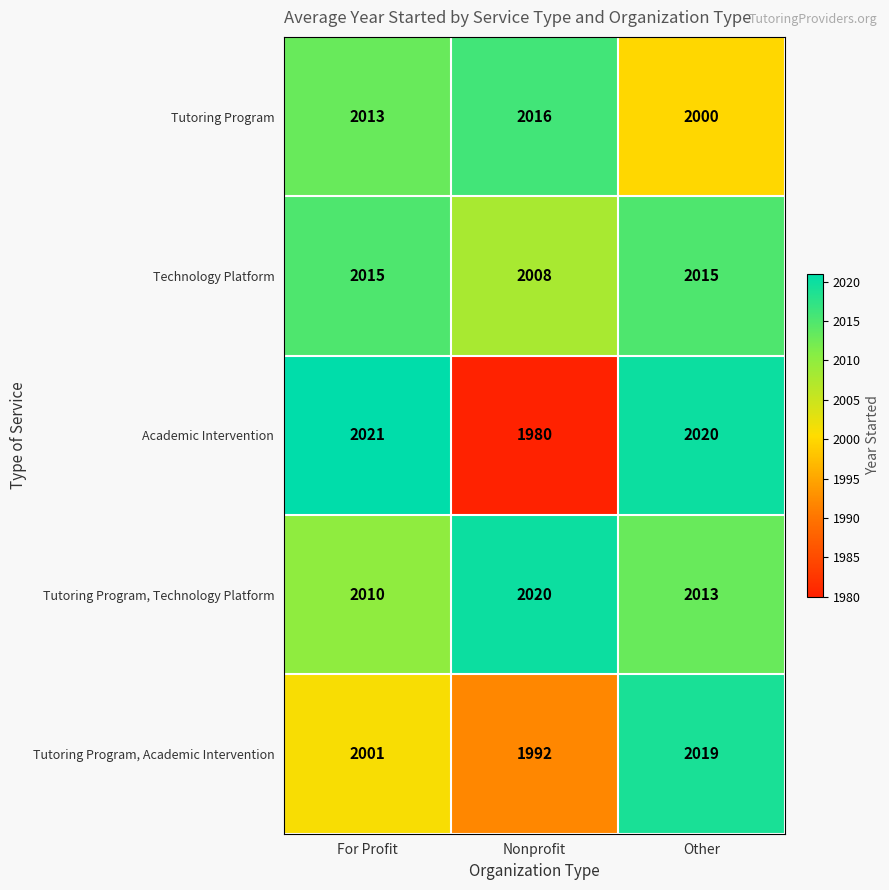

Which series has the largest range (max minus min)?

Academic Intervention